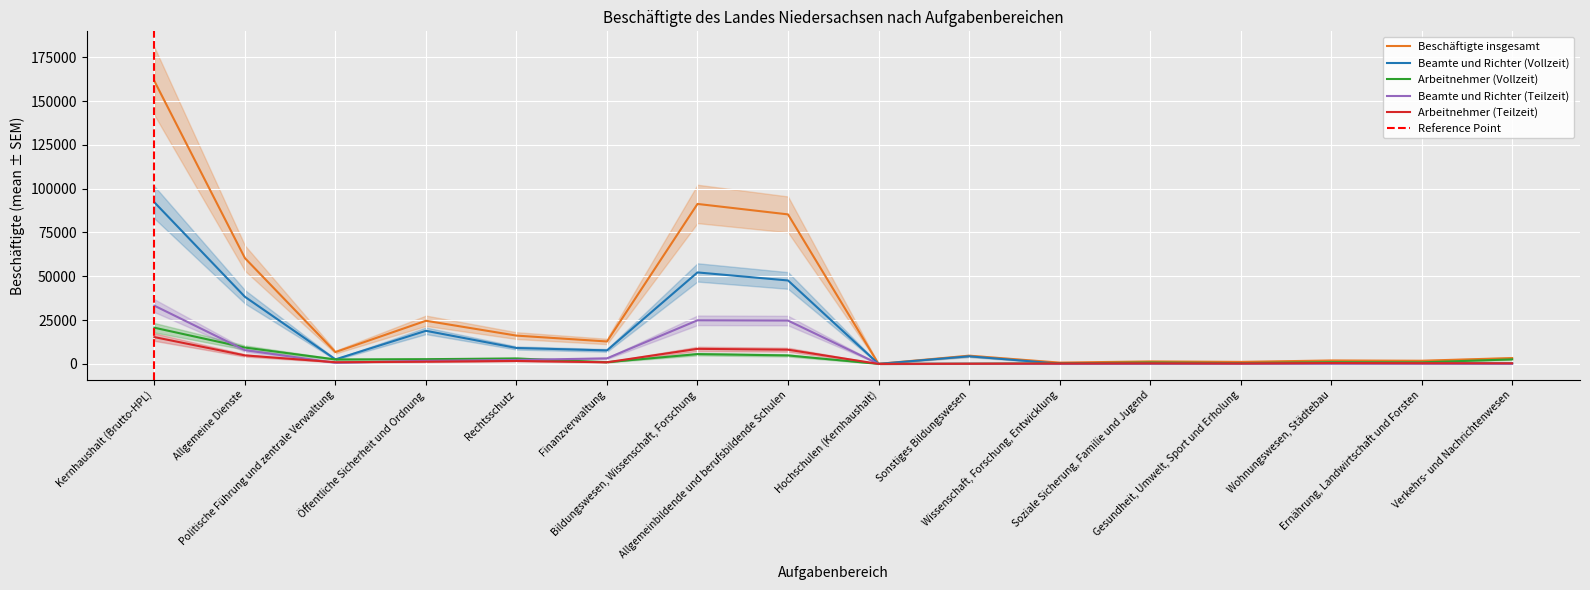

The value of Arbeitnehmer (Vollzeit) at Wohnungswesen, Städtebau is 975. True or false?

True